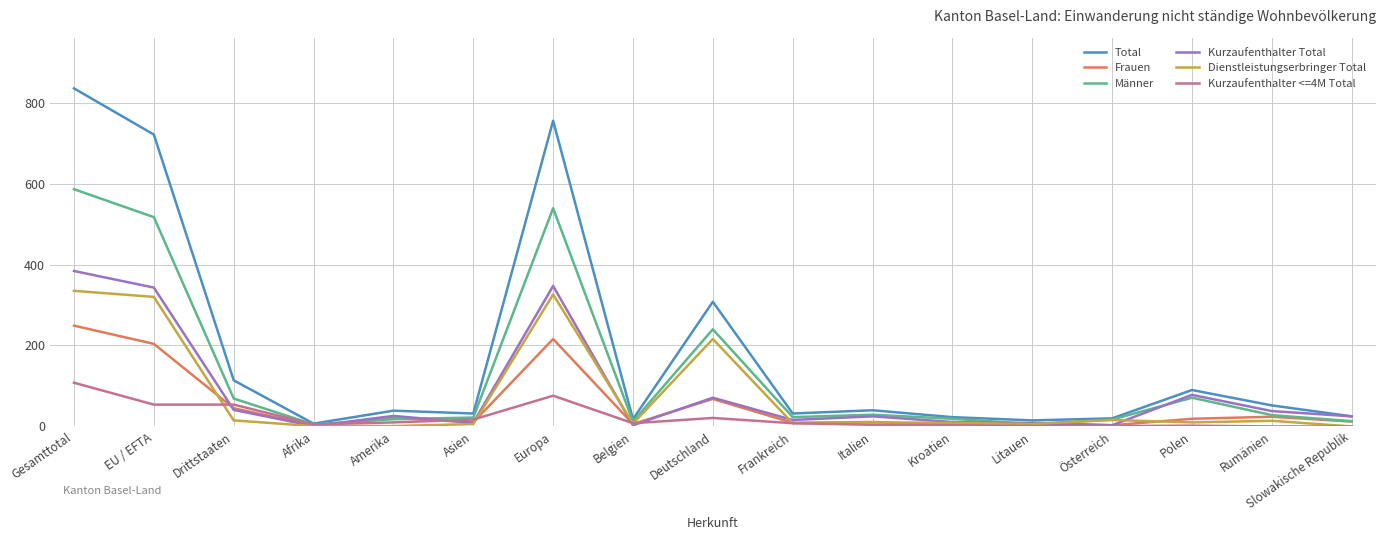

Is the value of Dienstleistungserbringer Total at Polen greater than the value of Männer at Europa?

No